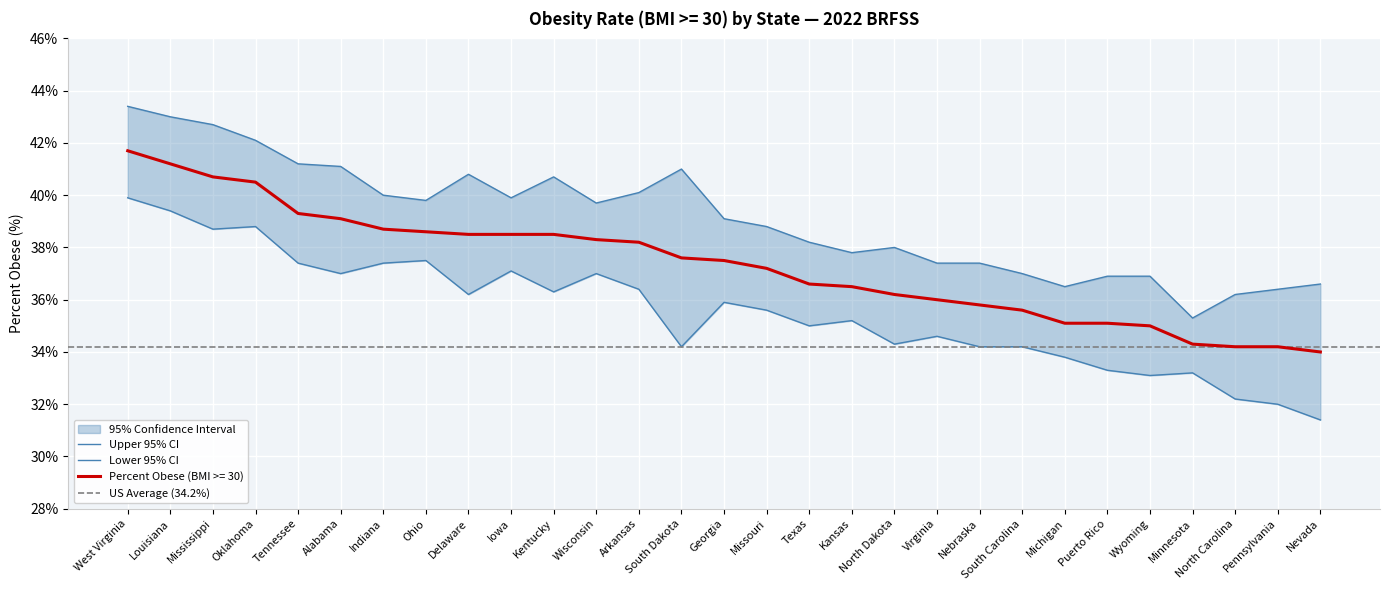

Where does the Lower 95% CI series first go above 35?

West Virginia